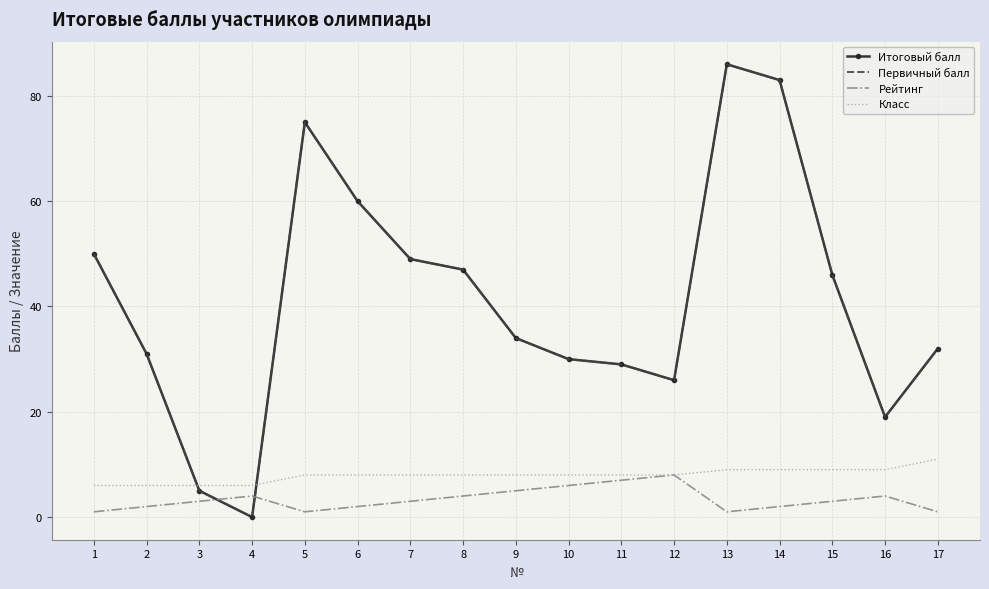

What is the total value across all series at 7?

109